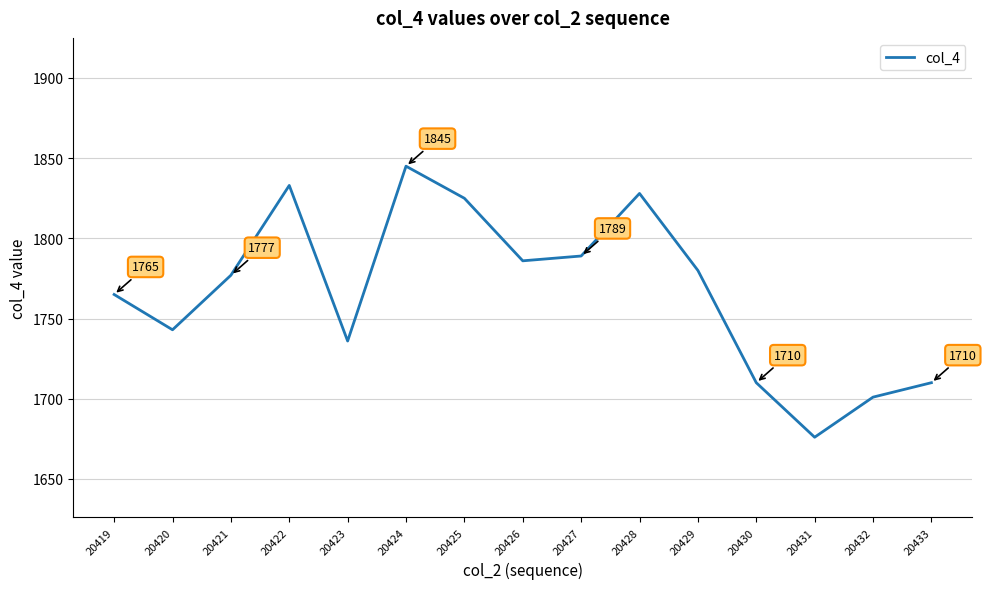

What is the sum of the values at 20423 and 20431?

3412